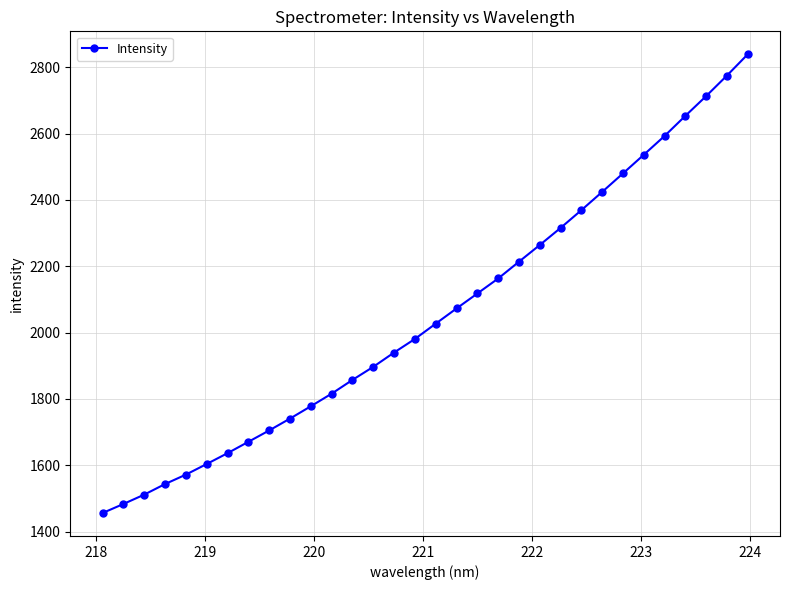

What is the value of the 27th point from the left?

2536.0